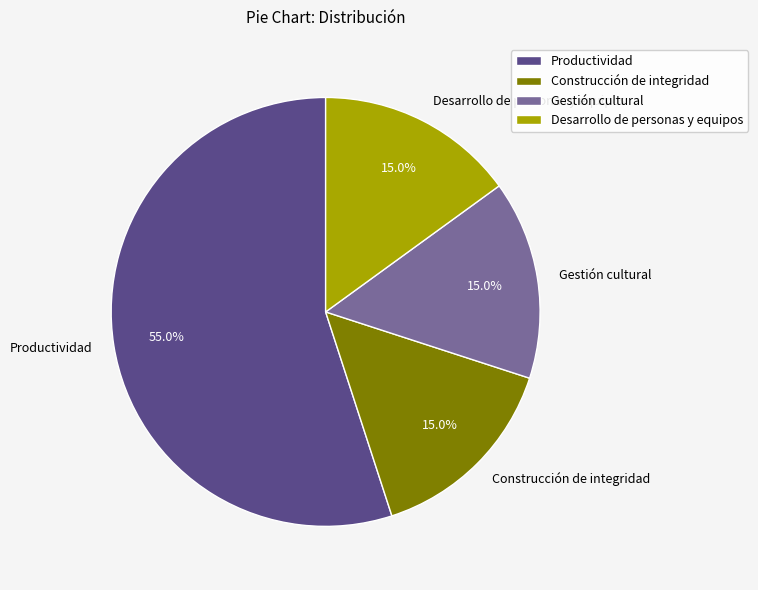

True or false: Desarrollo de personas y equipos accounts for 1% of the total.

False